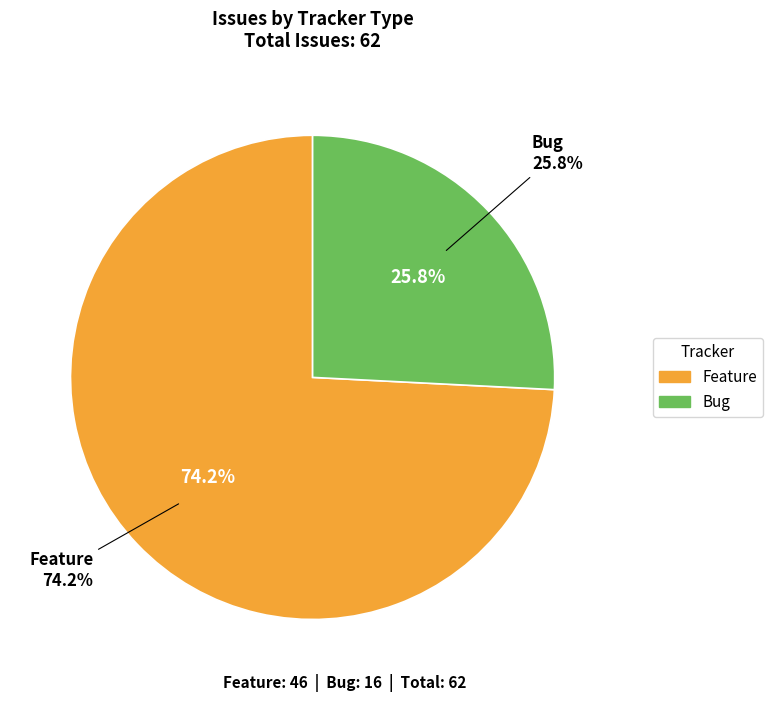

True or false: Feature accounts for 74% of the total.

True